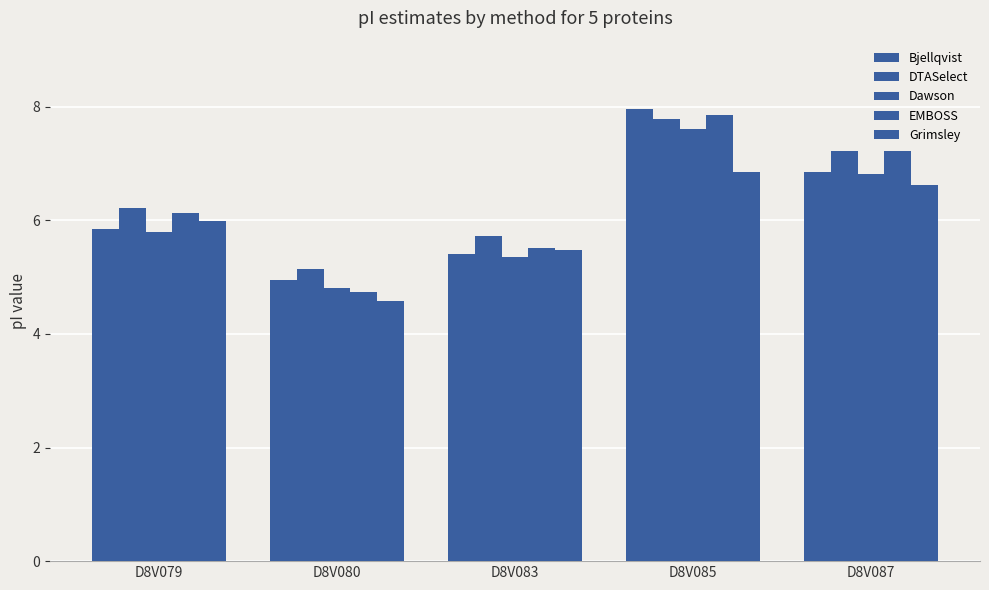

The Bjellqvist series shows 5.0 at D8V080. True or false?

True